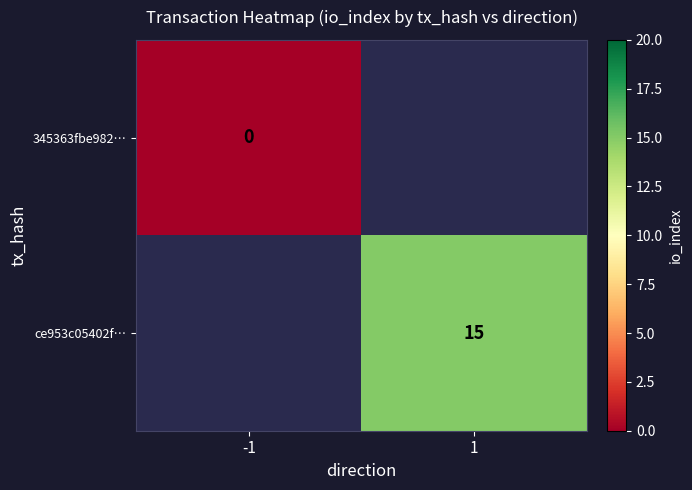

True or false: ce953c05402f… has a value of 15 at 1.

True